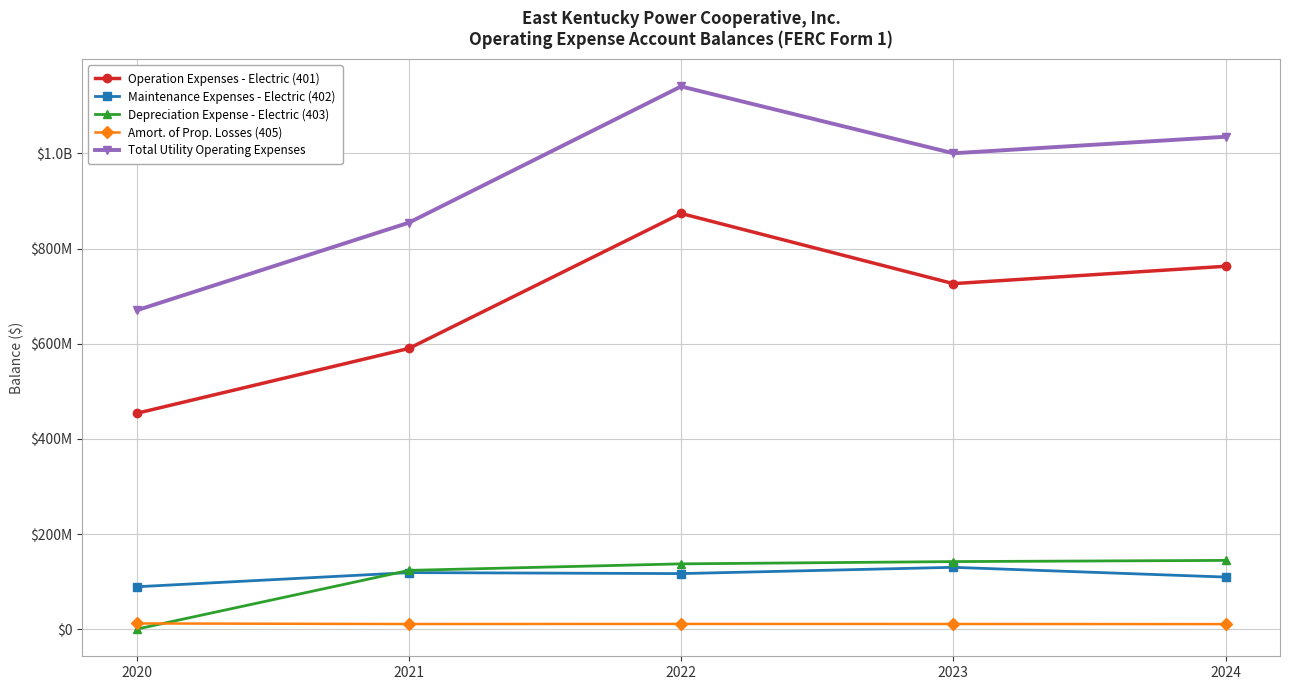

Which series has the widest spread of values?

Total Utility Operating Expenses